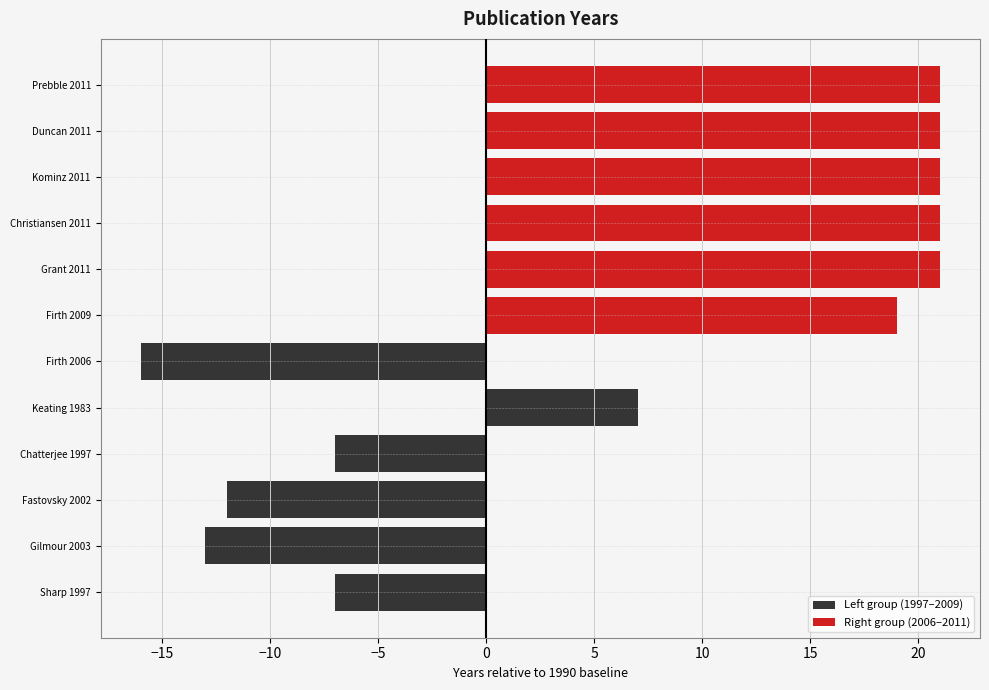

The Left group (1997–2009) series shows -7 at Chatterjee 1997. True or false?

True